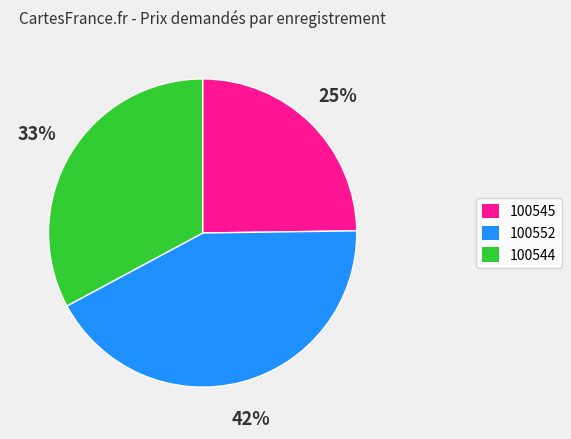

What is the smallest slice in the pie chart?

100545